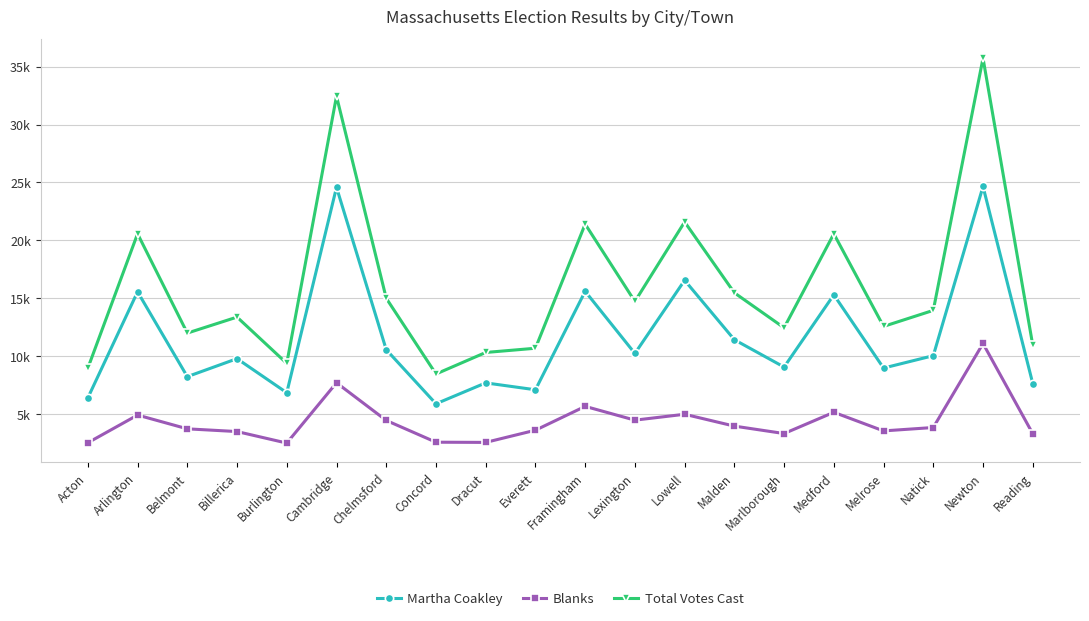

What is the sum of the Total Votes Cast values at Newton and Lexington?

50438